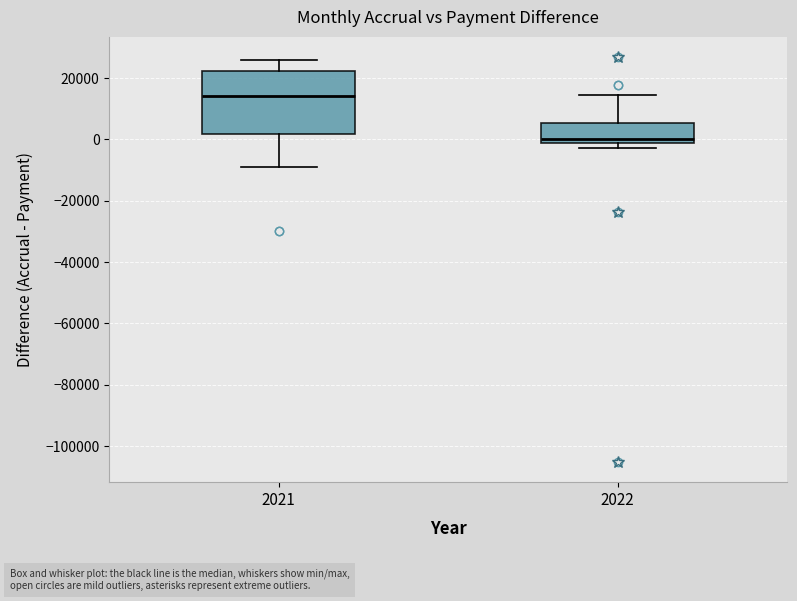

Which box's median line is the lowest?

2022